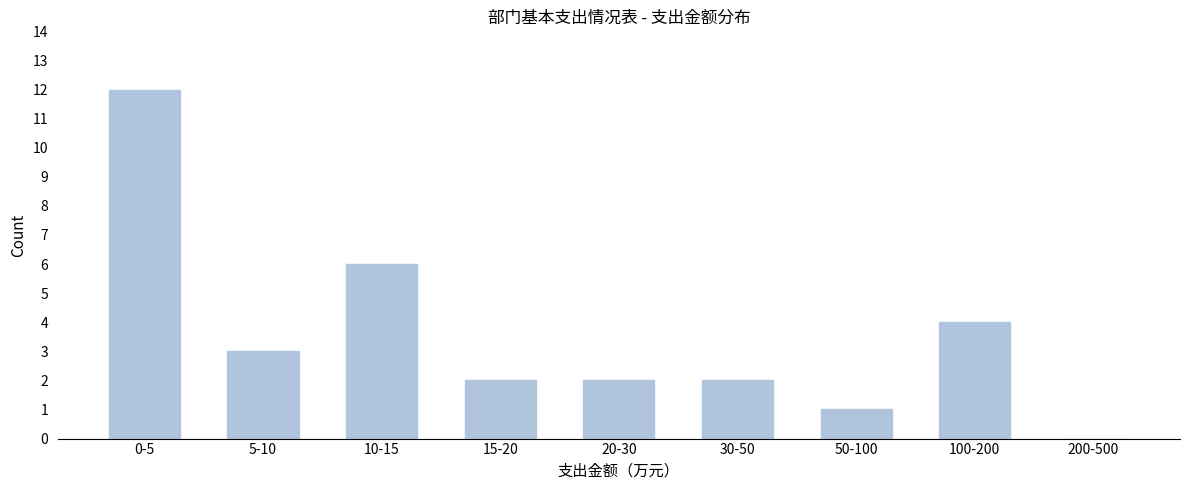

Reading right to left, extract all data points from this chart.

200-500=0	100-200=4	50-100=1	30-50=2	20-30=2	15-20=2	10-15=6	5-10=3	0-5=12